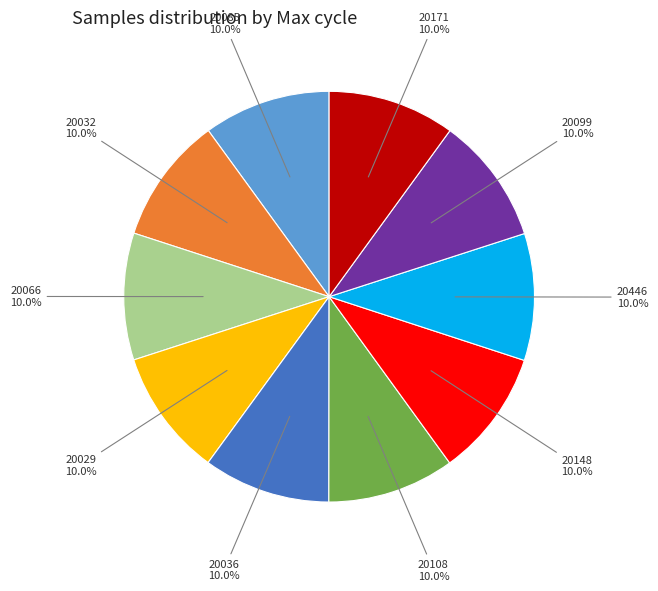

How many segments does this pie chart have?

10